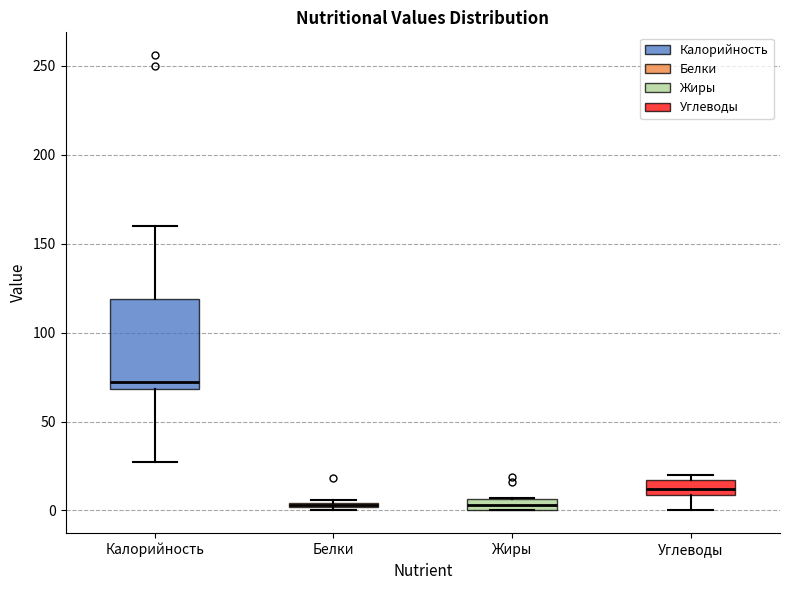

Which box's median line is the highest?

Калорийность